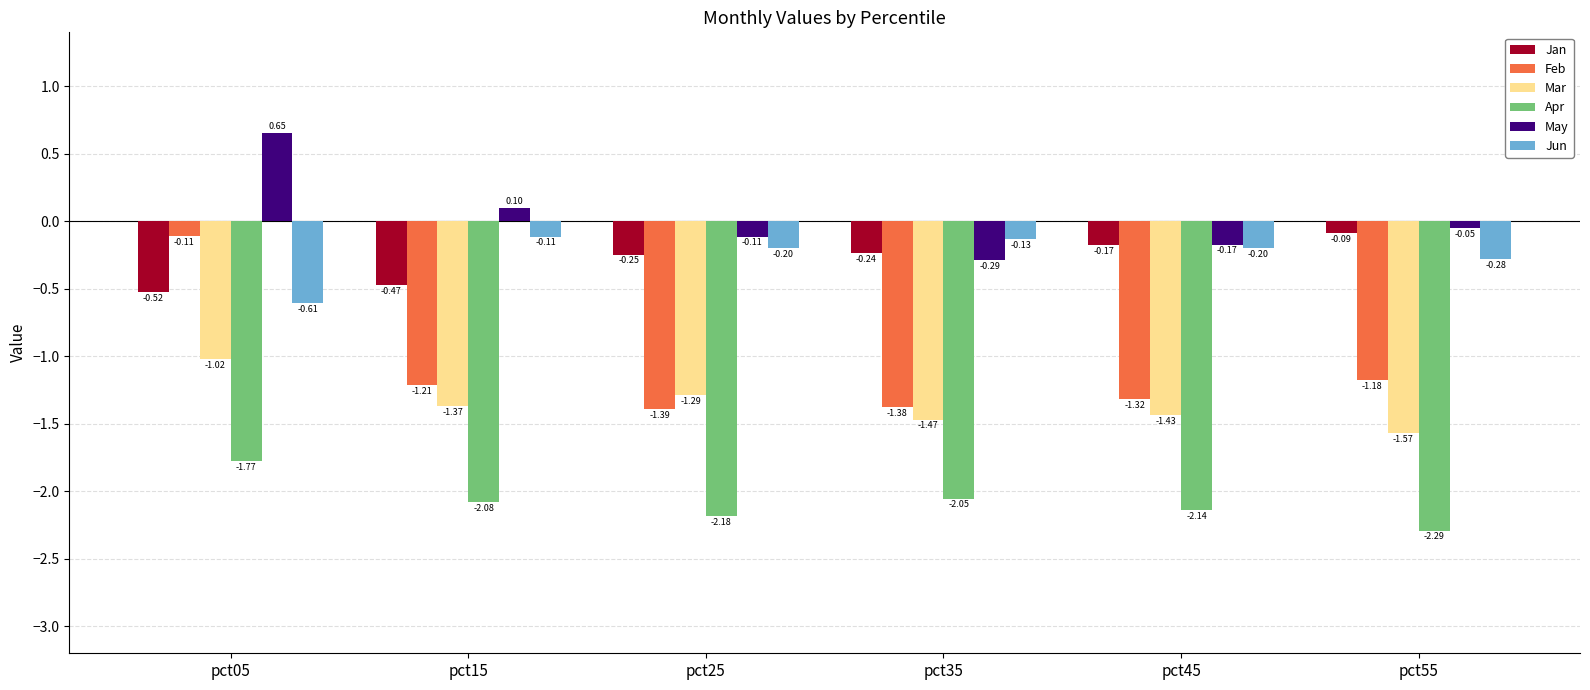

What is the sum of all Jan values?

-1.7